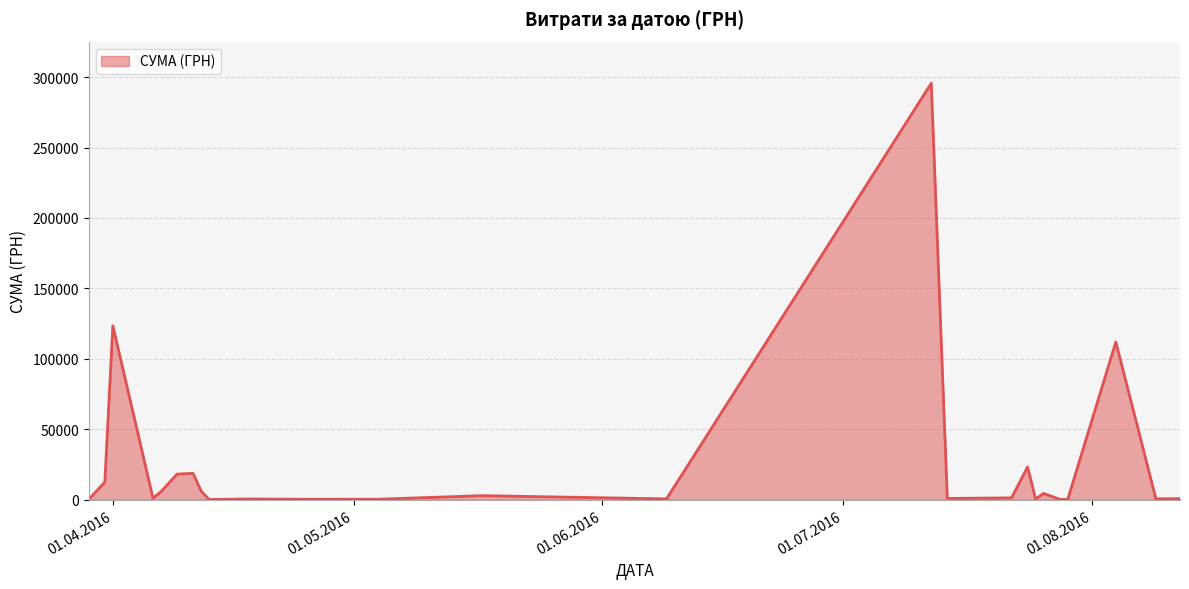

What is the maximum value shown in the chart?

295638.6